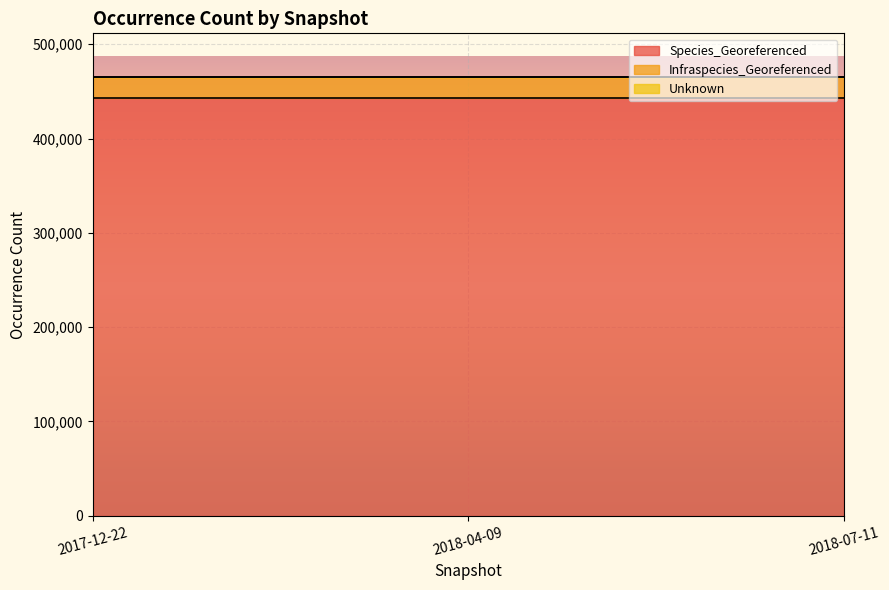

What is the minimum value for Infraspecies_Georeferenced?

22363